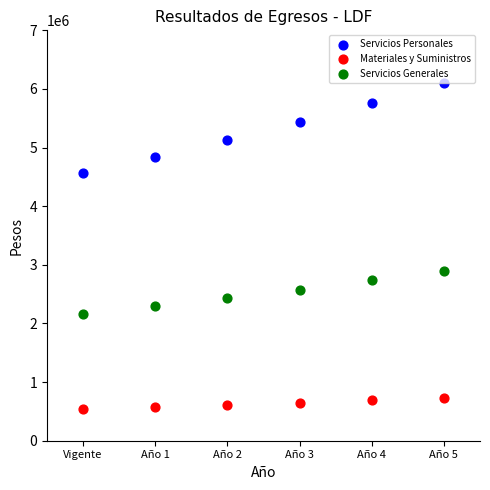

Across all series, what Y value is closest to 3322373?

2897143.5